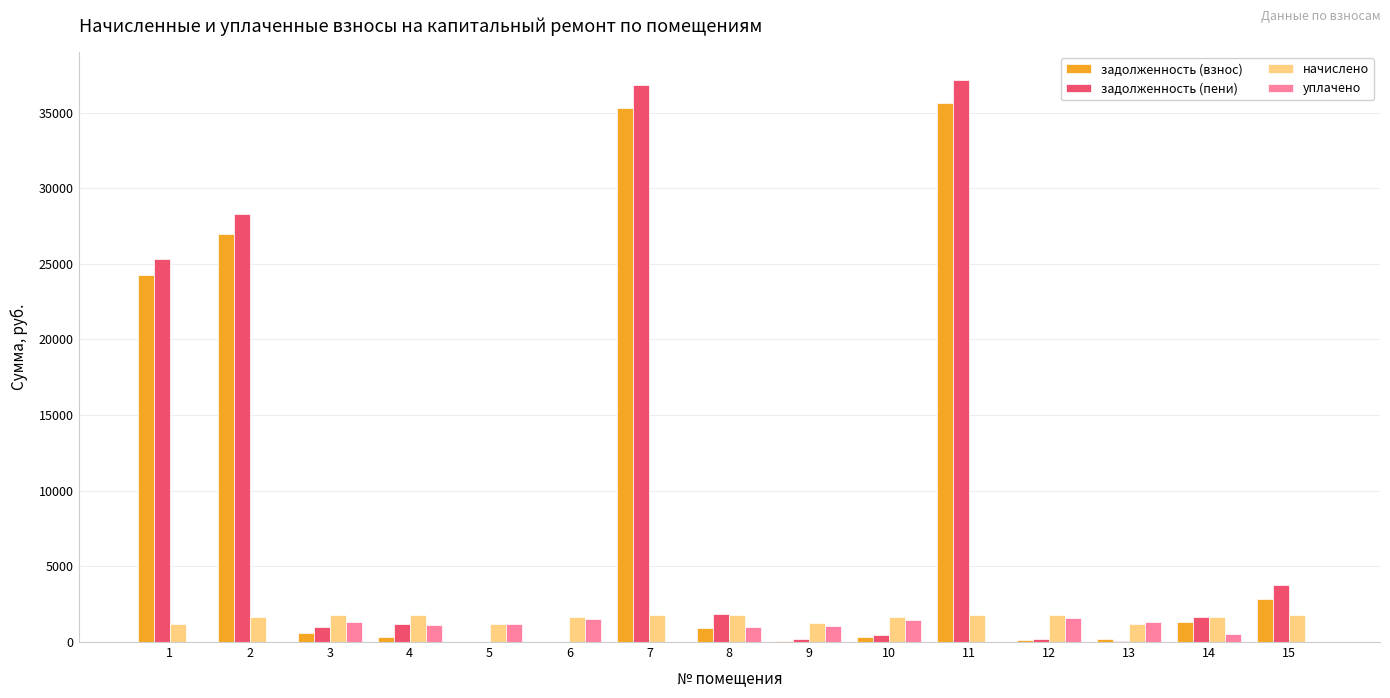

Which series has the largest range (max minus min)?

задолженность (пени)